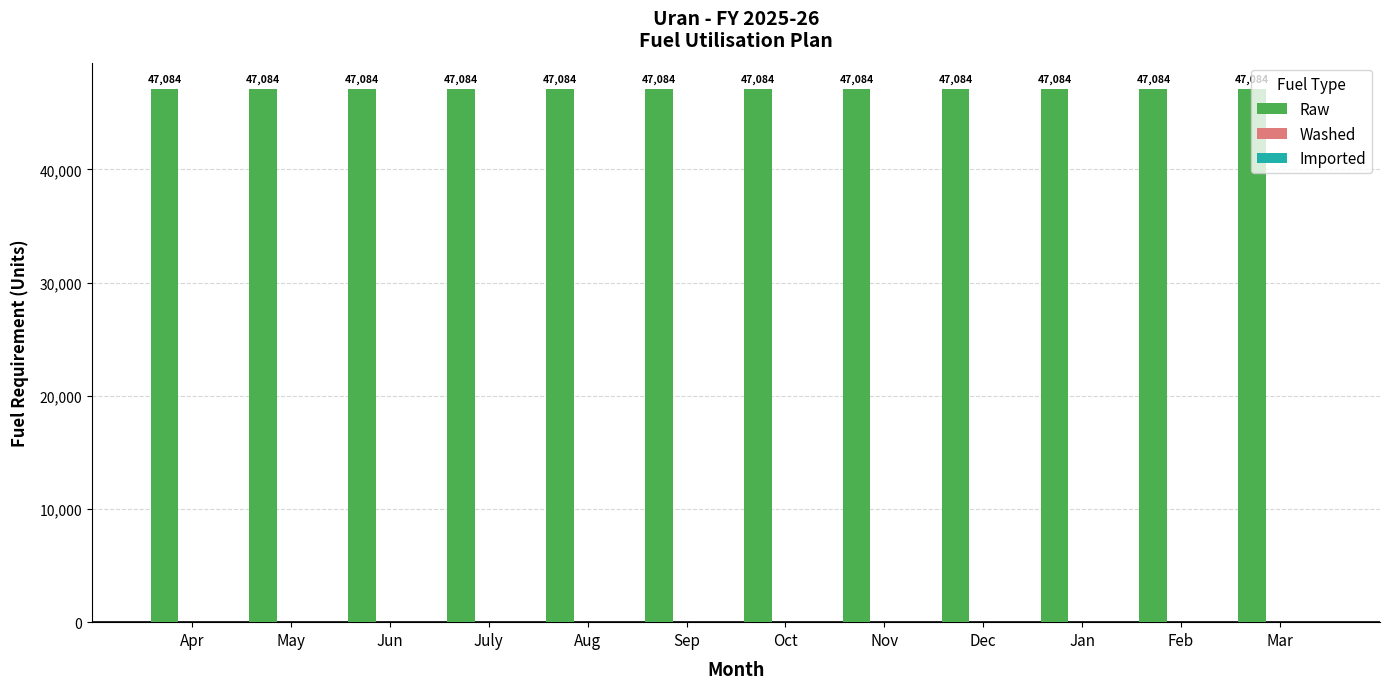

Which series has the largest total across all categories?

Raw